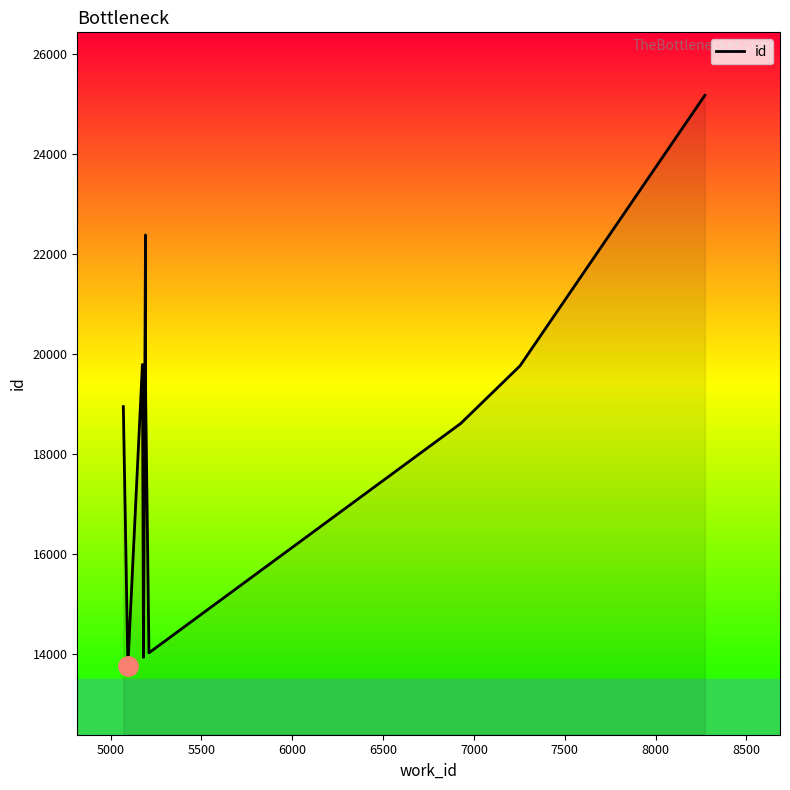

What is the maximum value shown in the chart?

25171